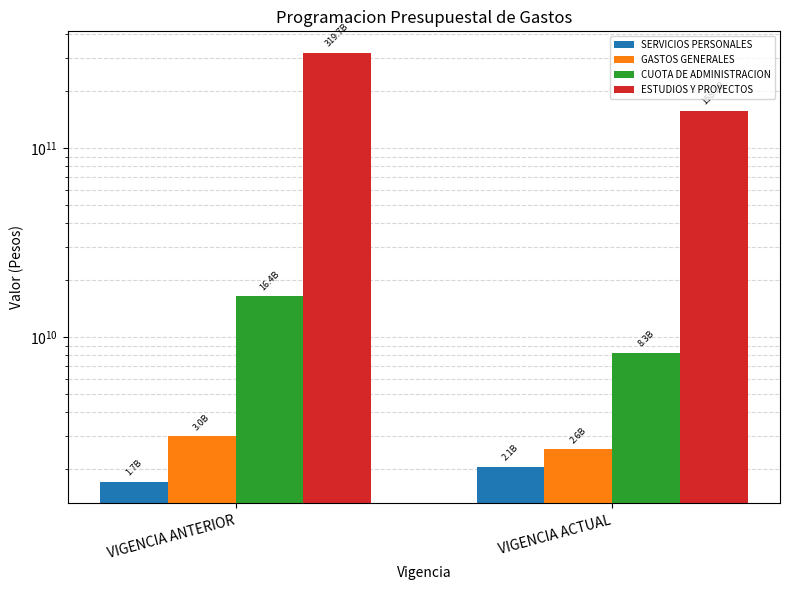

Which has a higher value, VIGENCIA ACTUAL or VIGENCIA ANTERIOR?

VIGENCIA ACTUAL